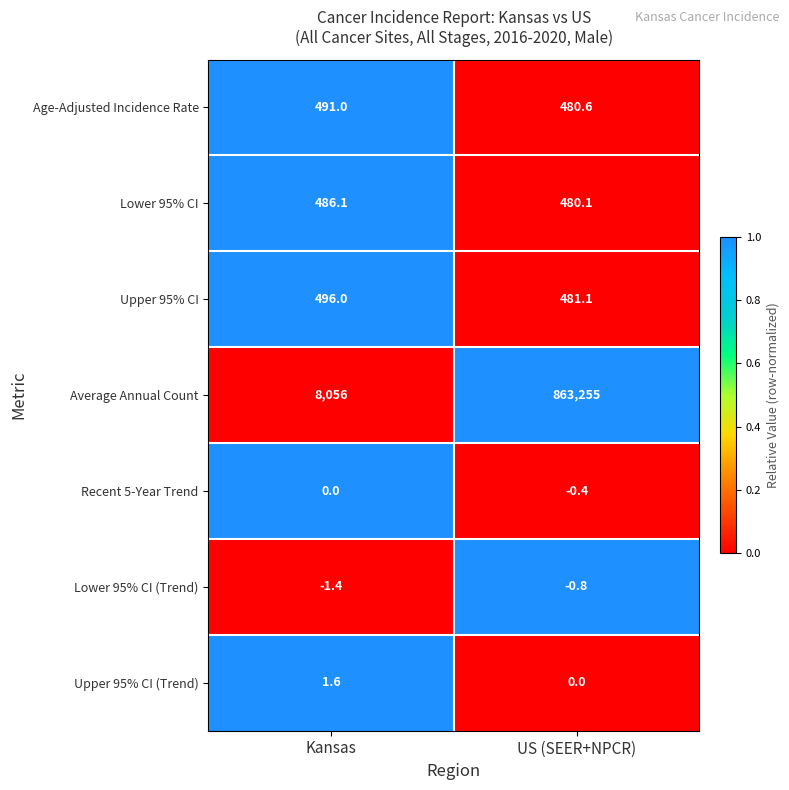

Reading left to right, extract all data points from this chart.

Age-Adjusted Incidence Rate: Kansas=491.0	US (SEER+NPCR)=480.6
Lower 95% CI: Kansas=486.1	US (SEER+NPCR)=480.1
Upper 95% CI: Kansas=496.0	US (SEER+NPCR)=481.1
Average Annual Count: Kansas=8056.0	US (SEER+NPCR)=863255.0
Recent 5-Year Trend: Kansas=0.0	US (SEER+NPCR)=-0.4
Lower 95% CI (Trend): Kansas=-1.4	US (SEER+NPCR)=-0.8
Upper 95% CI (Trend): Kansas=1.6	US (SEER+NPCR)=0.0